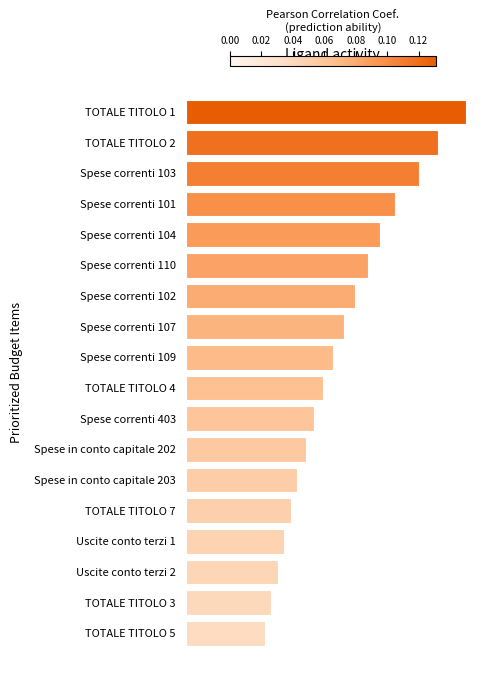

Which label corresponds to the smallest value in the chart?

TOTALE TITOLO 5